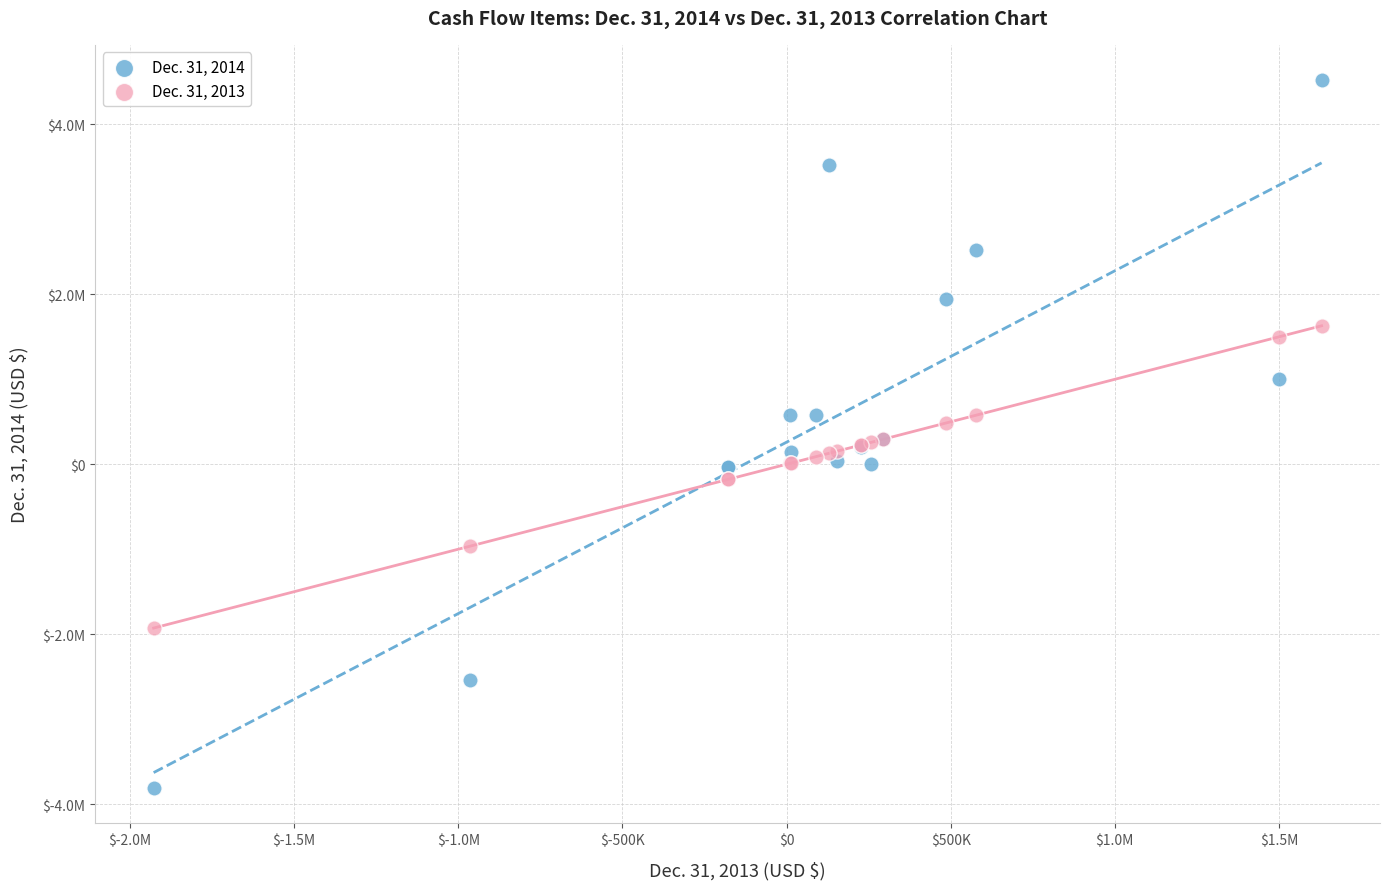

What are all the series names shown in the legend?

Dec. 31, 2014, Dec. 31, 2013